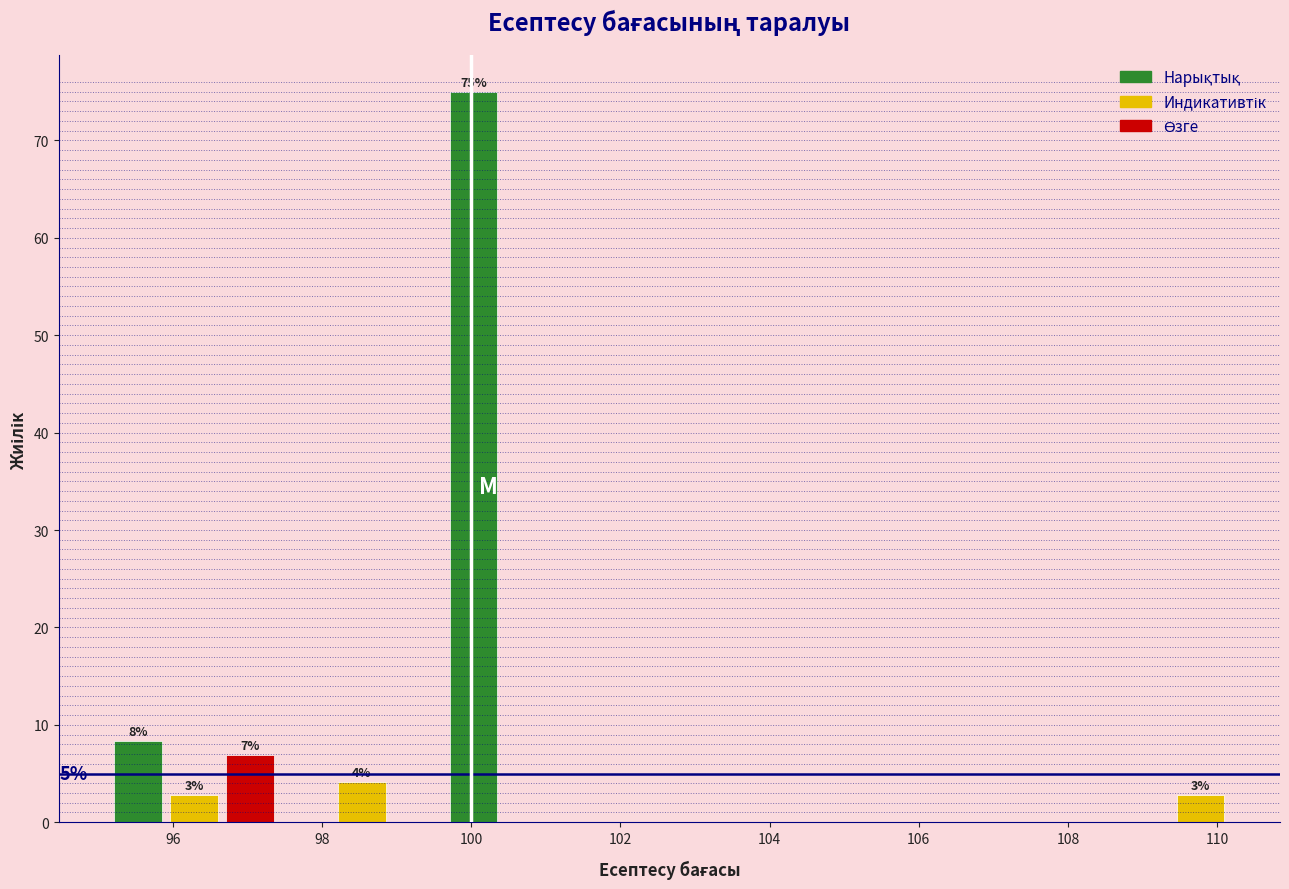

Read against the x-axis, roughly where is the centre of the tallest bar?

100.0